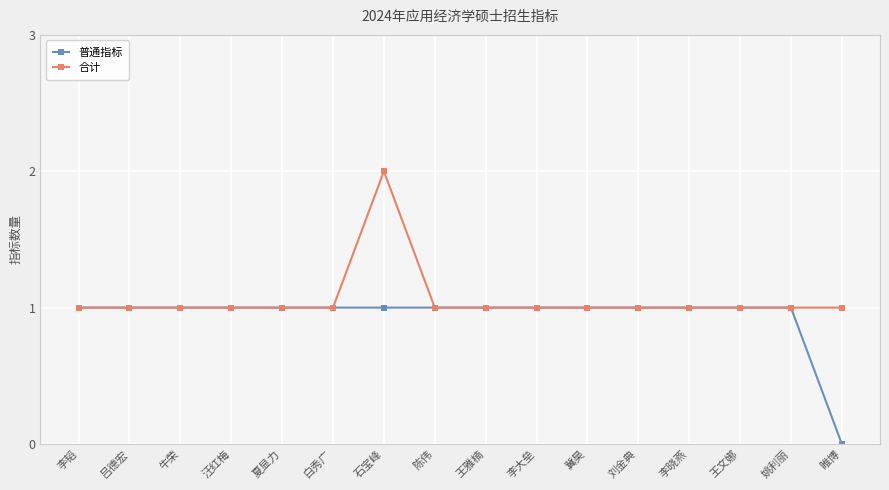

The 普通指标 series shows 1 at 白秀广. True or false?

True